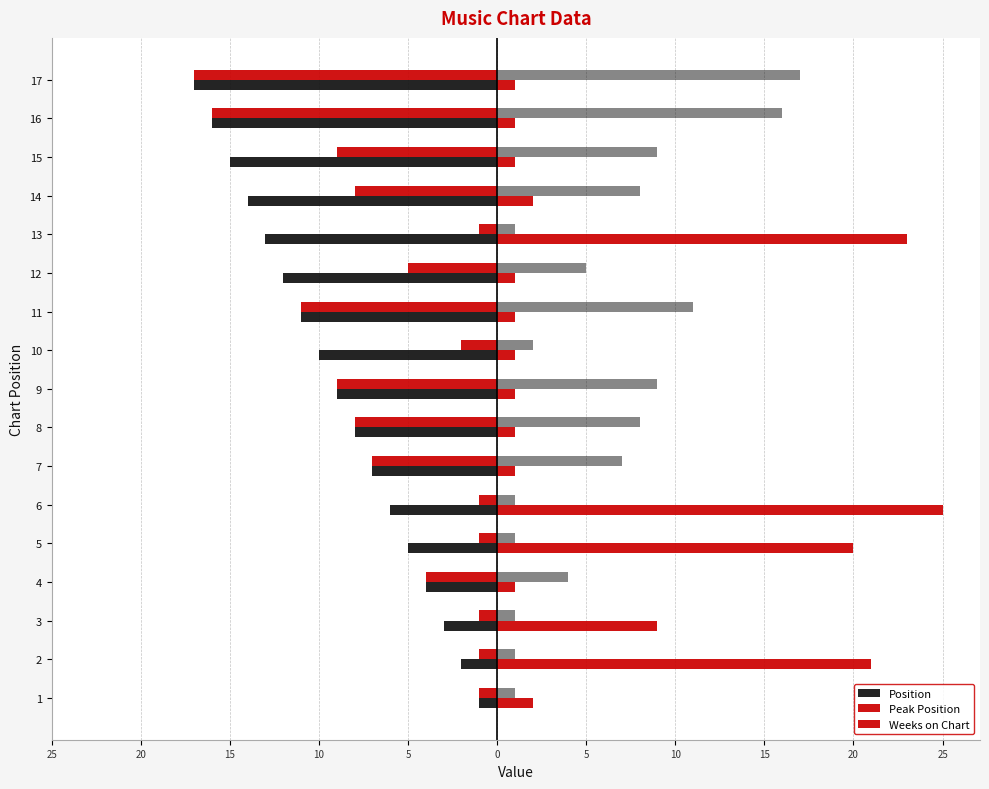

What is the difference between the Weeks on Chart values at 12 and 5?

19